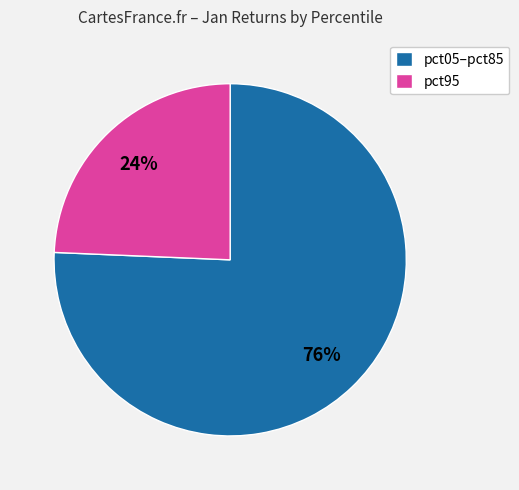

To the nearest percent, what portion does pct95 represent?

24%